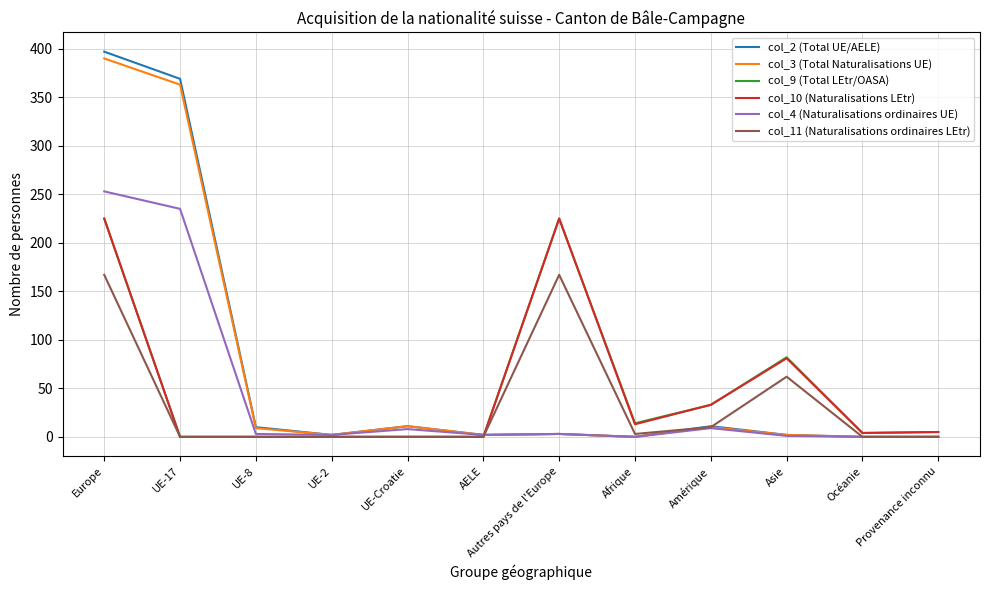

What is the difference between the highest and lowest values at Europe?

230